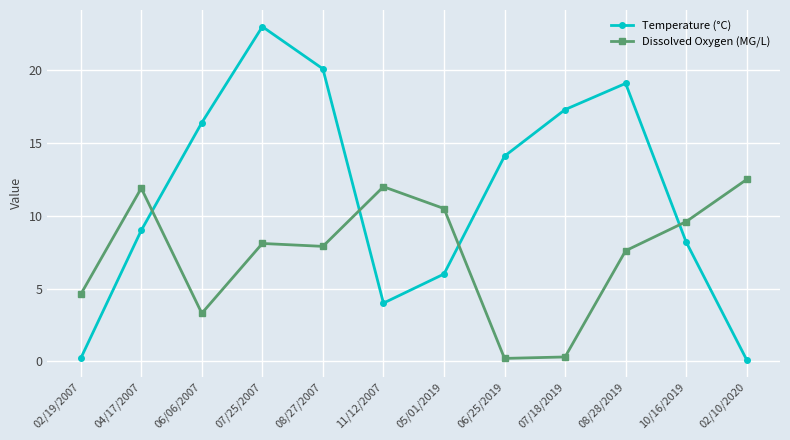

Which series has the widest spread of values?

Temperature (°C)